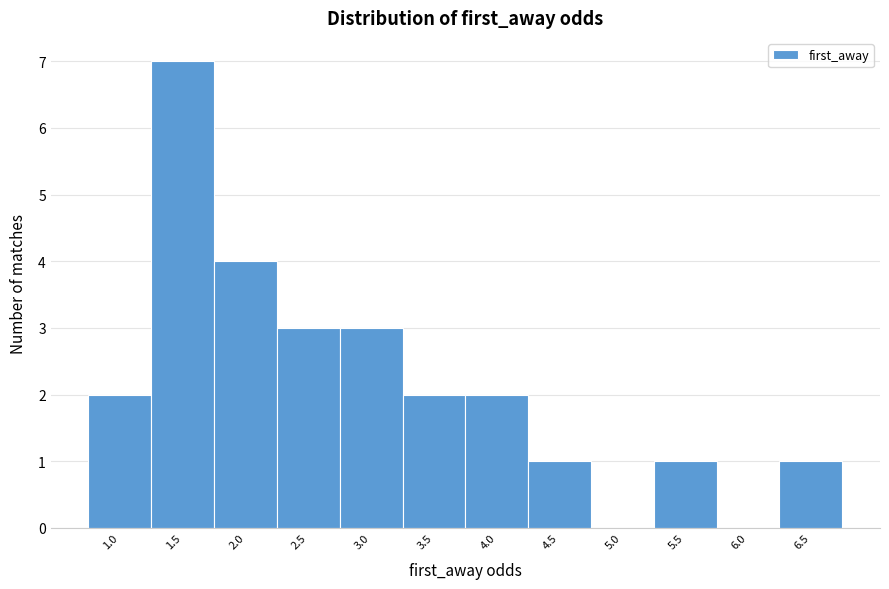

Reading right to left, transcribe all the data shown in this chart.

6.5=1	6.0=0	5.5=1	5.0=0	4.5=1	4.0=2	3.5=2	3.0=3	2.5=3	2.0=4	1.5=7	1.0=2